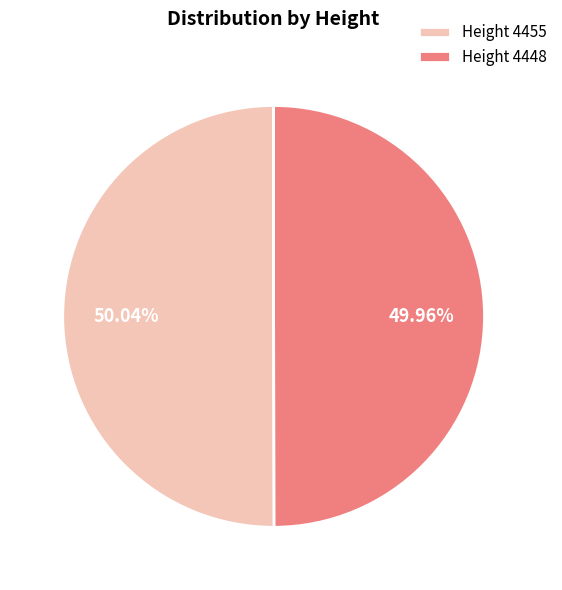

Is there any slice that represents more than half of the pie?

Yes